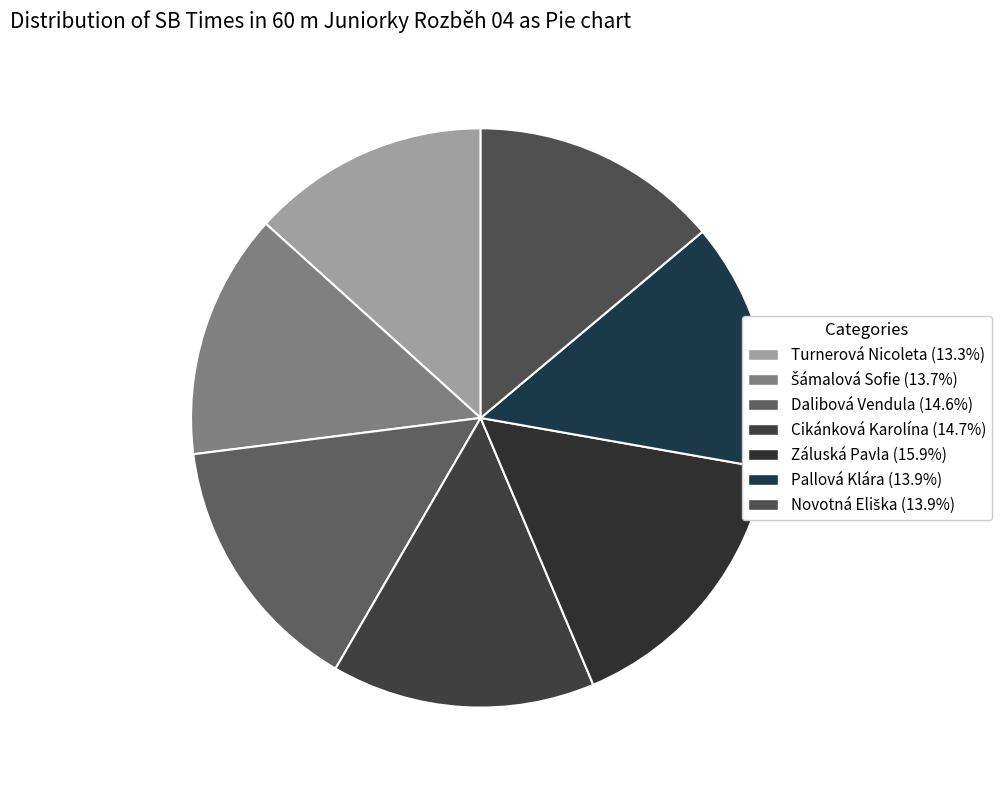

Count the number of slices in the pie.

7